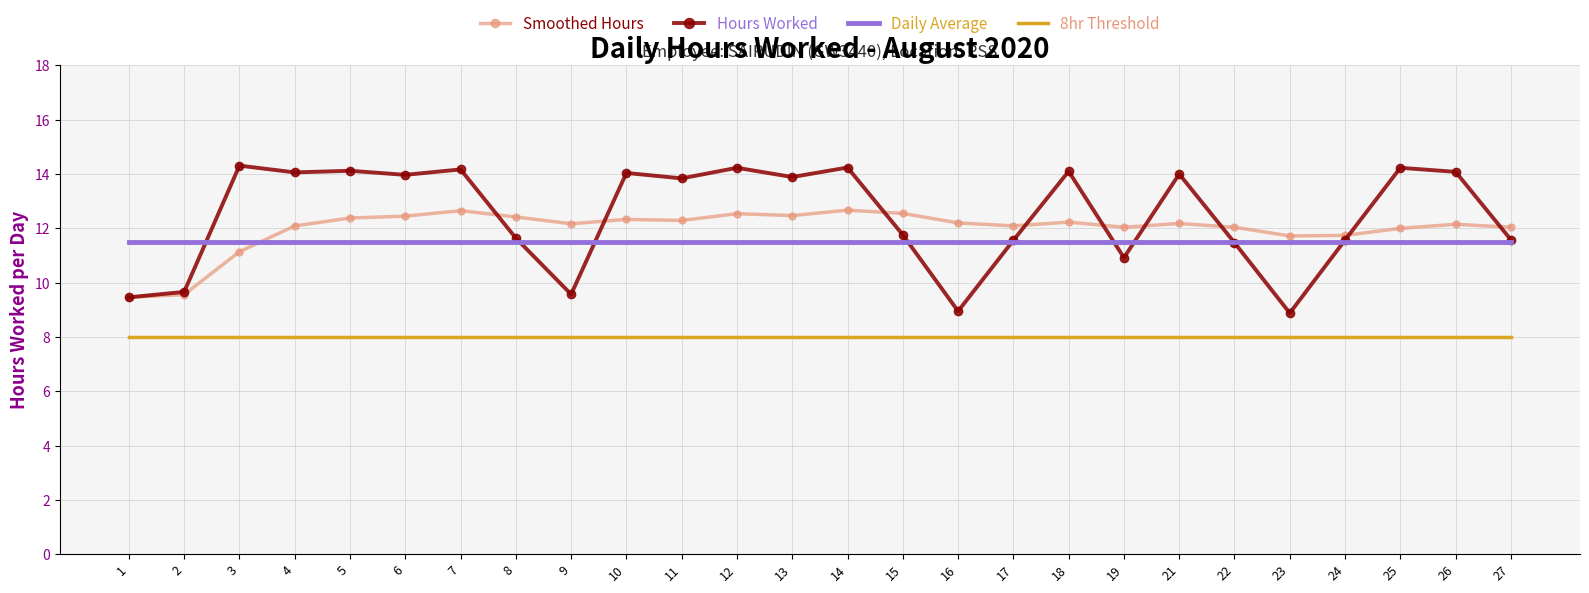

Which series ends up on top after the final intersection of Smoothed Hours and Hours Worked?

Smoothed Hours